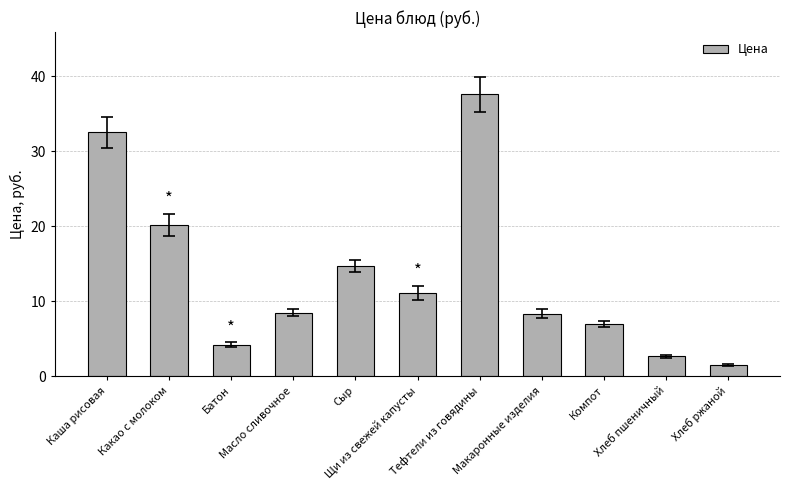

What is the value of the 11th bar from the left?

1.5